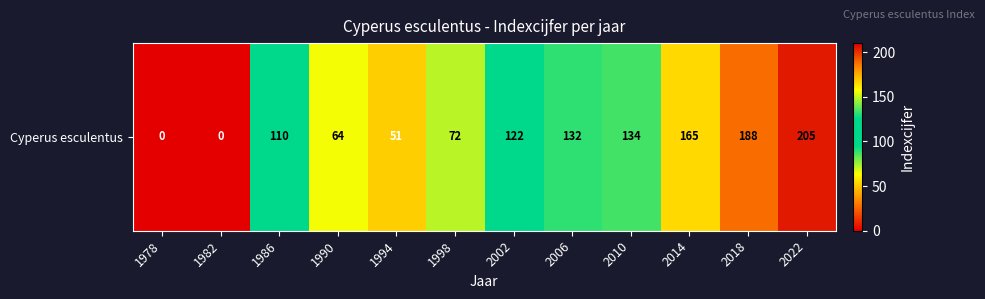

At which label is the value closest to 102?

1986